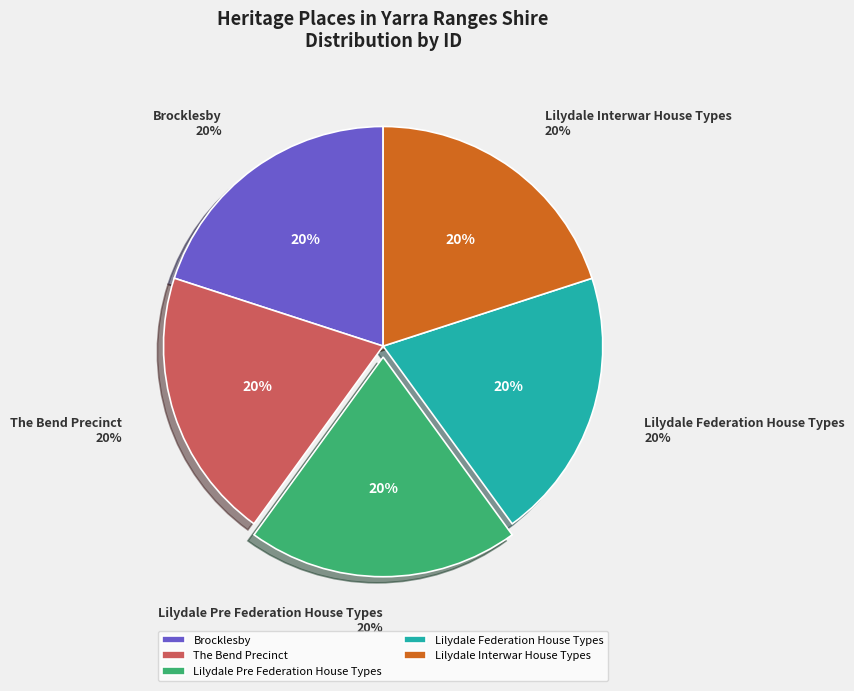

Is Brocklesby the majority of the pie?

No